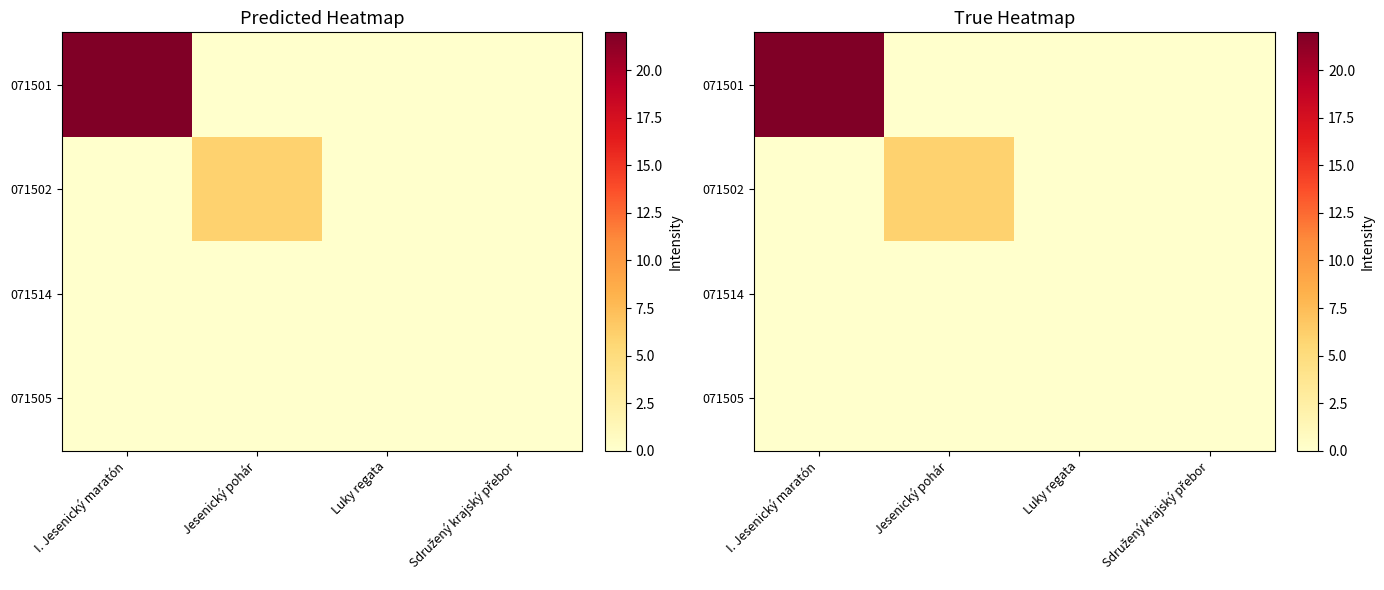

What is the highest value of the 071502 series?

6